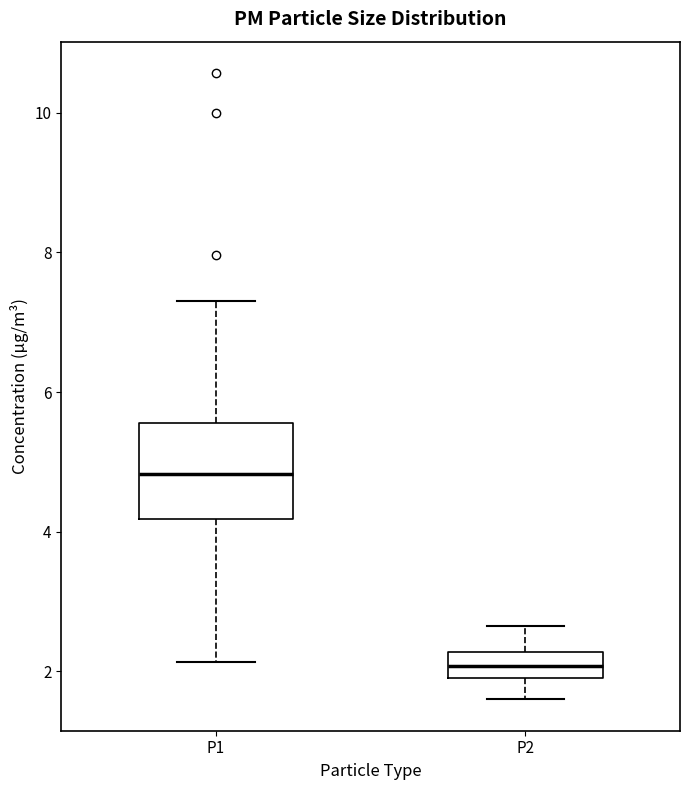

Which box's median line is the lowest?

P2